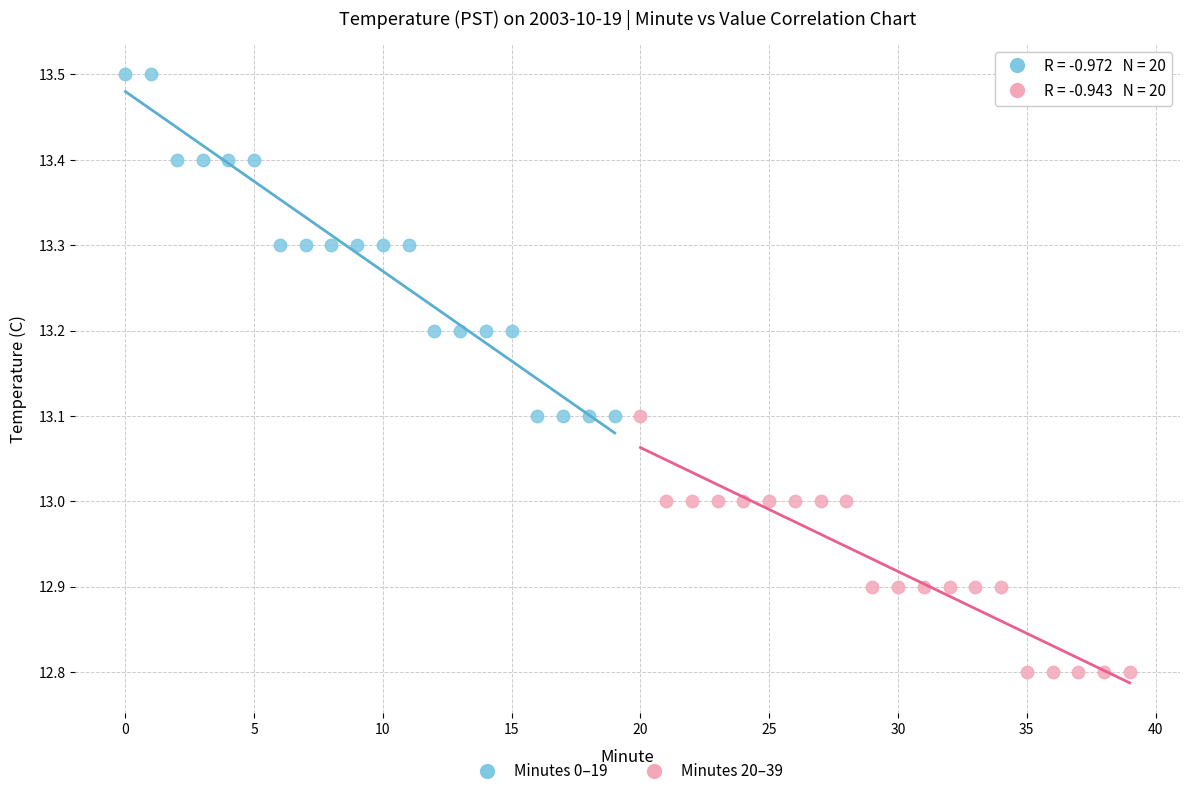

Which series contains the highest Y value?

Minutes 0–19